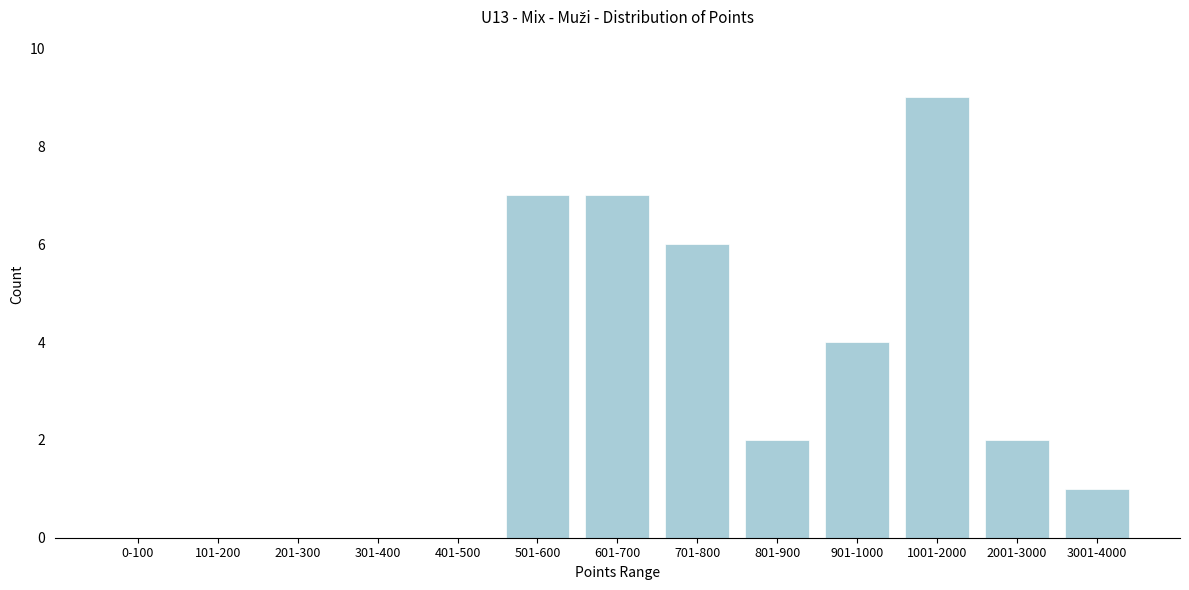

Reading left to right, what are all the values shown in this chart?

0-100=0	101-200=0	201-300=0	301-400=0	401-500=0	501-600=7	601-700=7	701-800=6	801-900=2	901-1000=4	1001-2000=9	2001-3000=2	3001-4000=1